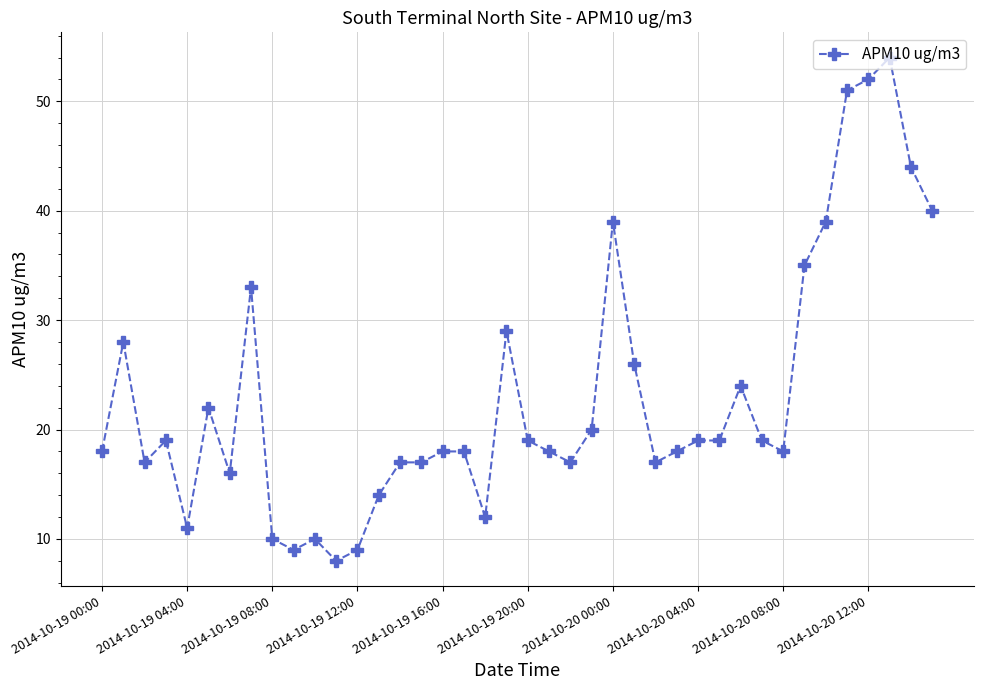

What is the minimum value shown in the chart?

8